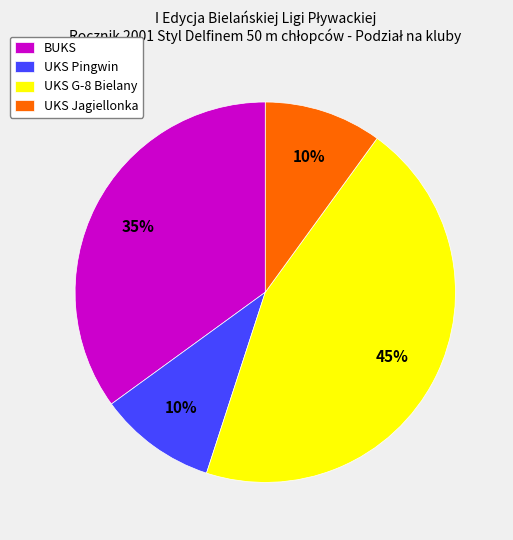

What is the ratio of the value at BUKS to the value at UKS Jagiellonka?

3.5